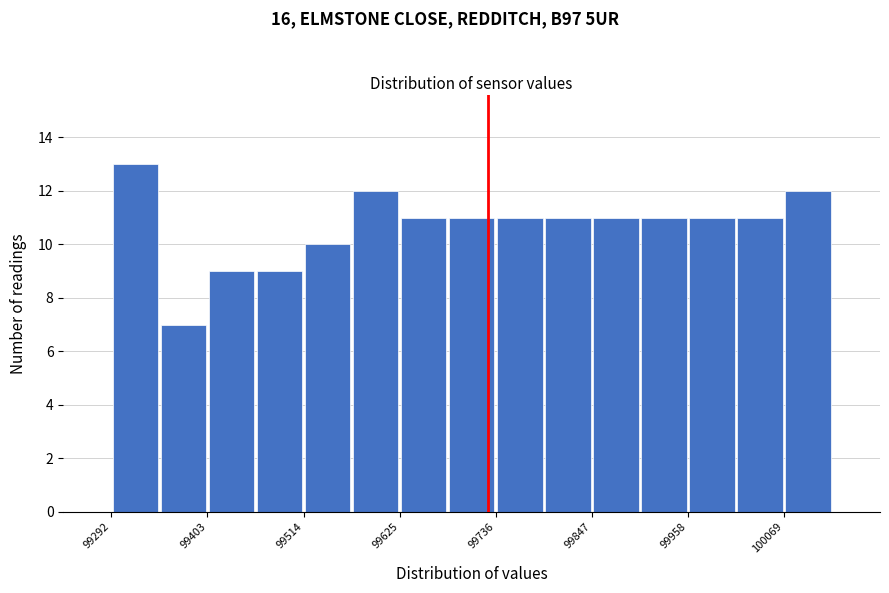

Around what value on the x-axis is the tallest bar? Give the approximate position of its centre, as read against the axis.

99320